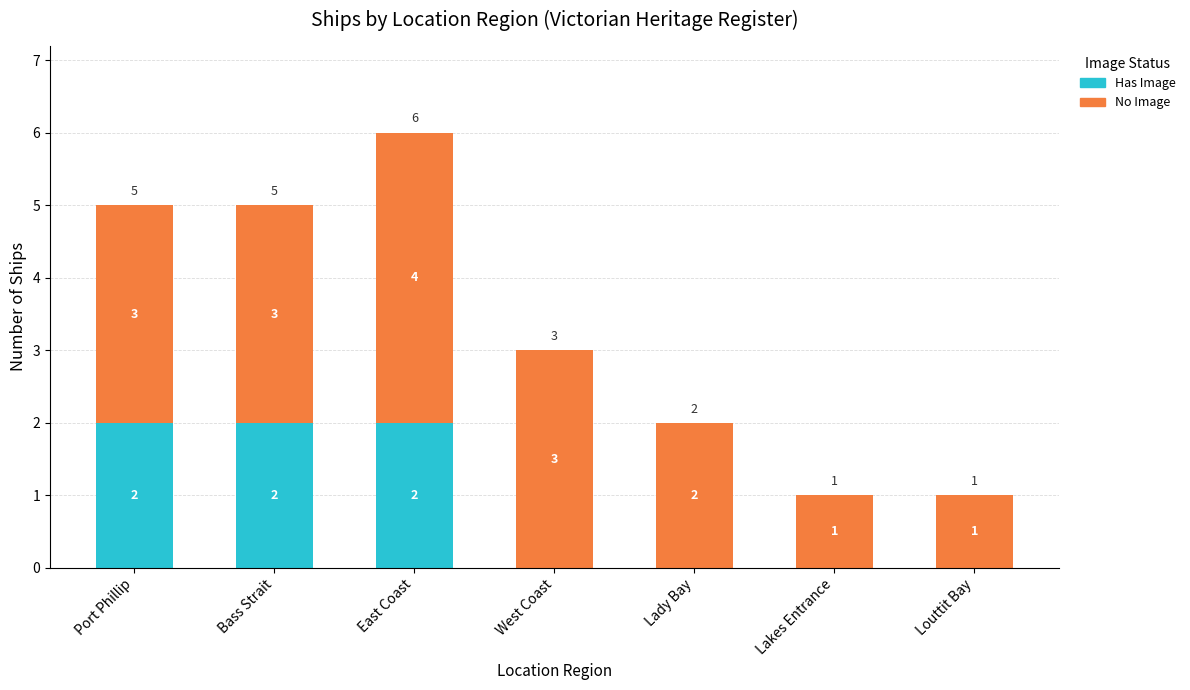

Is it true that Has Image equals -1 at Lady Bay?

False